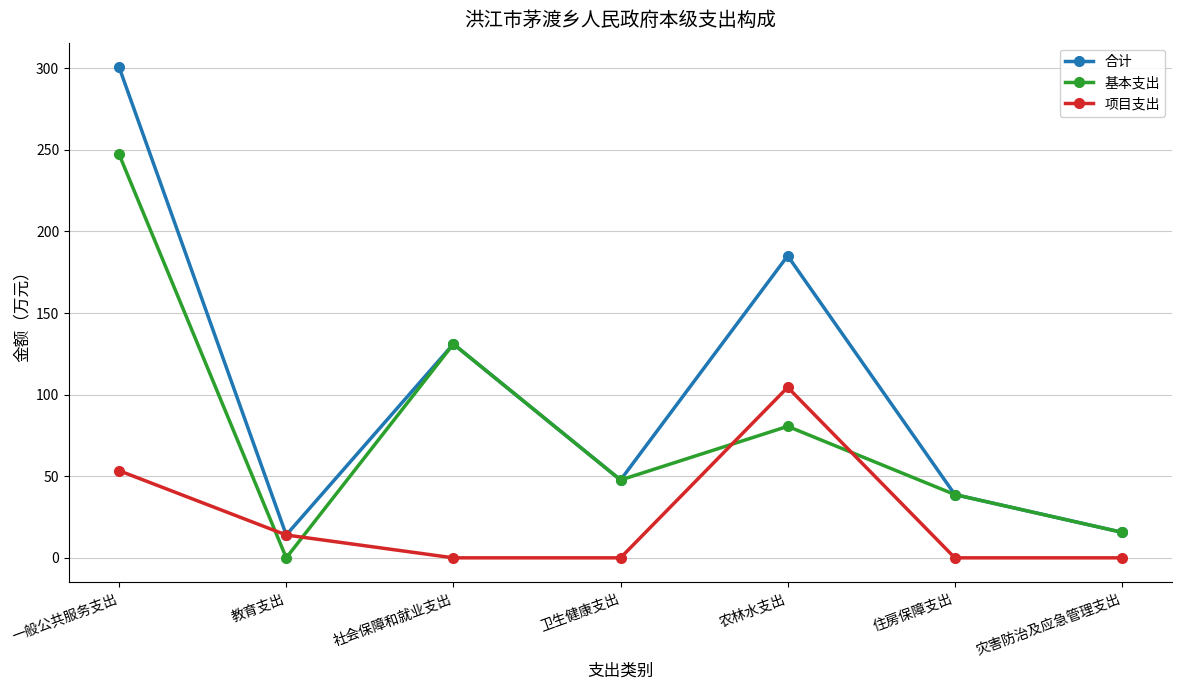

What is the value of the 基本支出 point at the 3rd from the left?

131.0